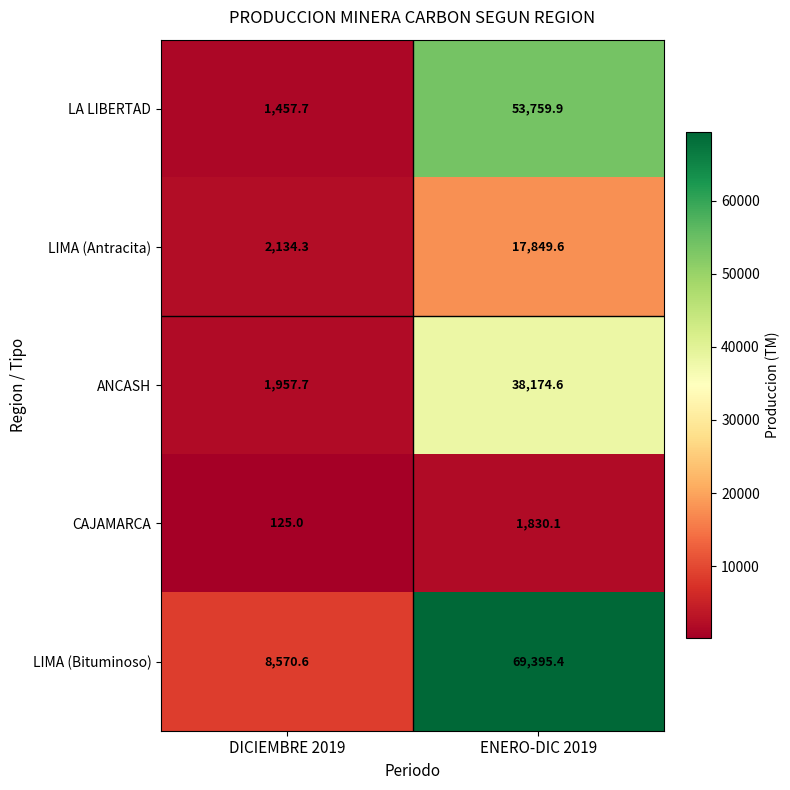

Is it true that LIMA (Bituminoso) equals 8570.6 at DICIEMBRE 2019?

True